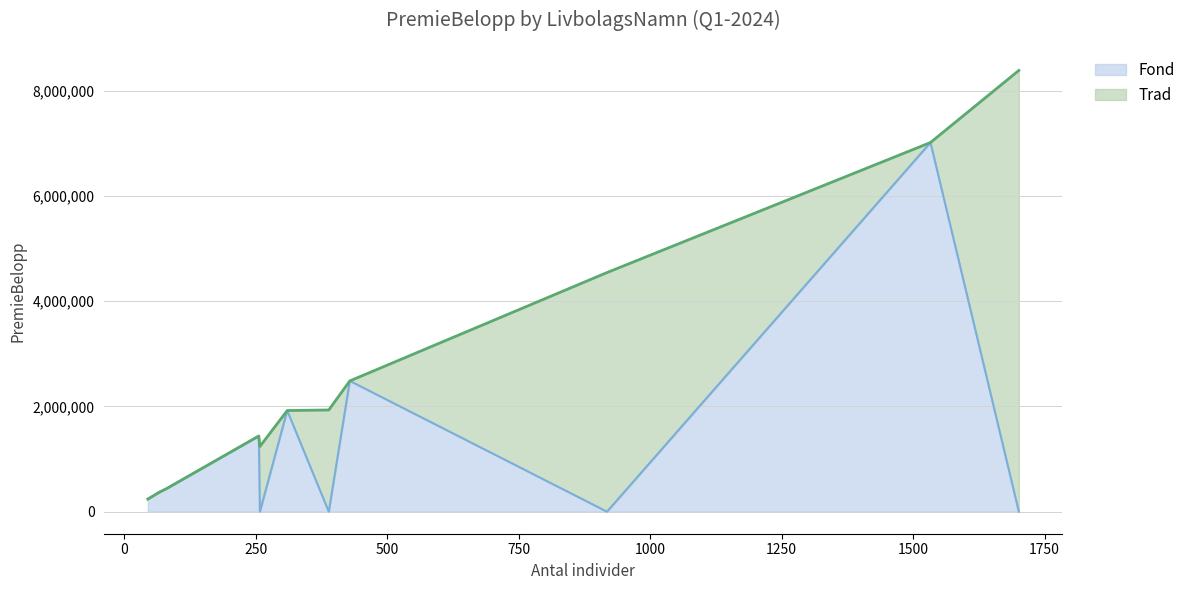

List the series in order of their peak value, highest first.

Trad, Fond